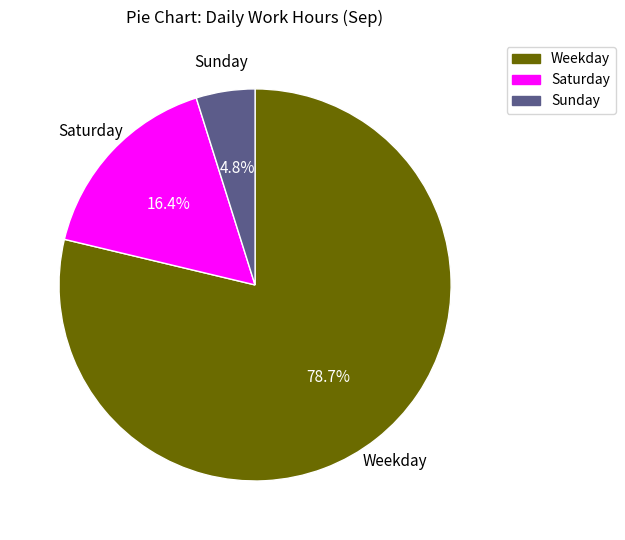

What is the ratio of the value at Weekday to the value at Saturday?

4.8